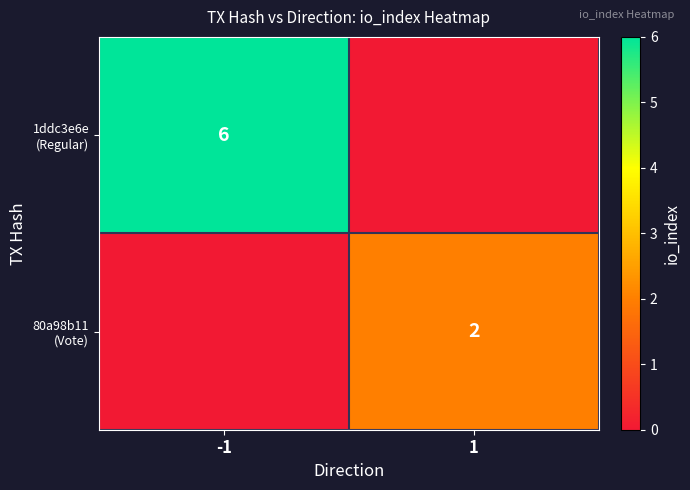

Which has a higher value, -1 or 1?

-1